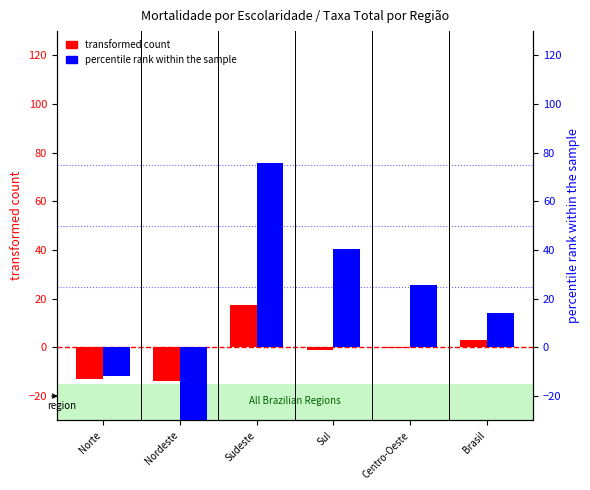

The percentile rank within the sample series shows 41.6 at Centro-Oeste. True or false?

False